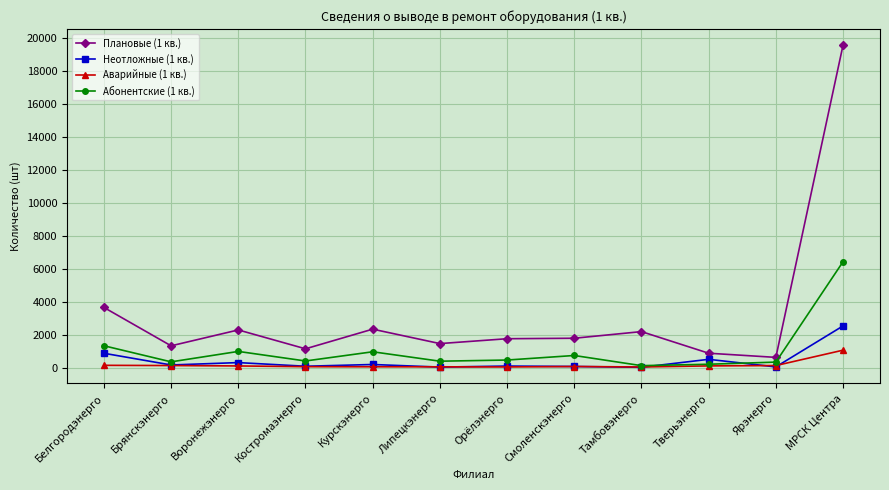

True or false: Неотложные (1 кв.) has more than 1 interior local peaks.

True